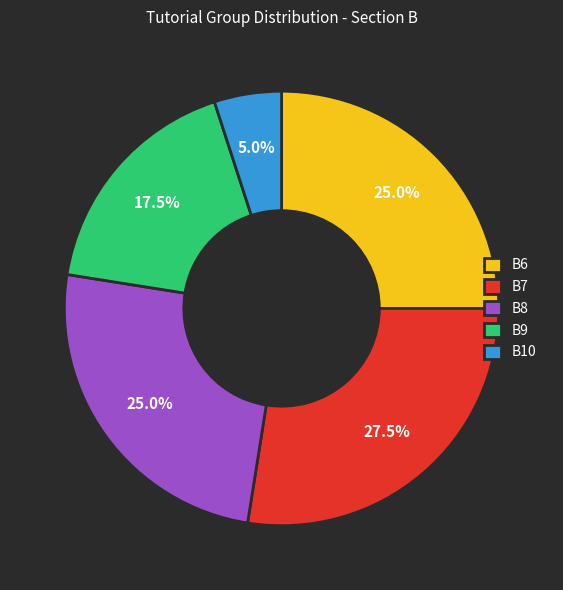

Combined, what portion of the pie is B9 and B10?

22.5%